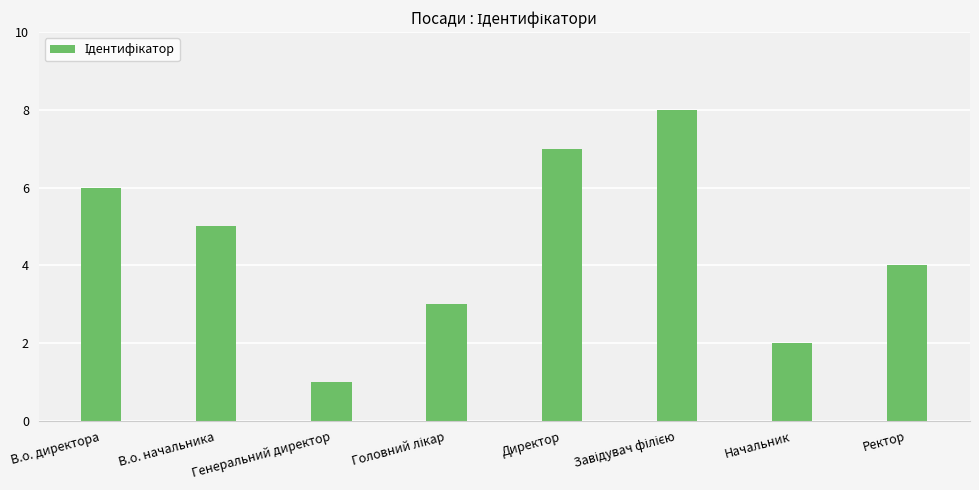

What is the sum of all values?

36